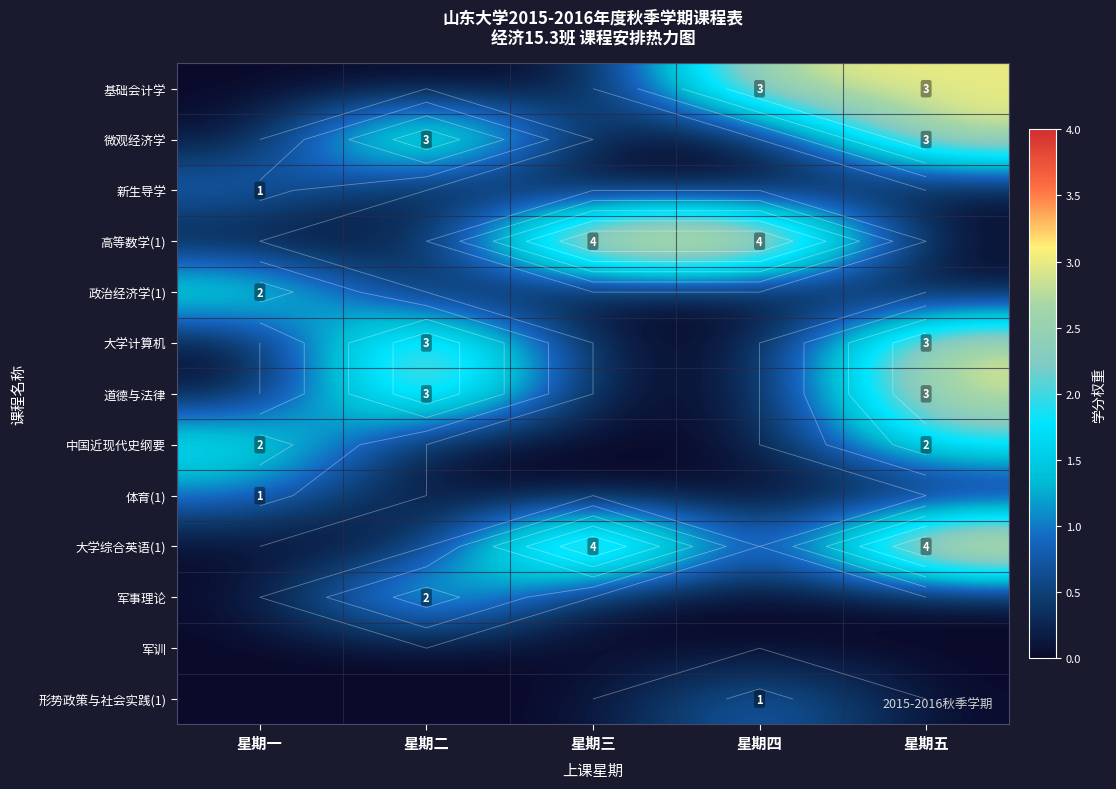

Count the 新生导学 values in the range 0 to 1.

5